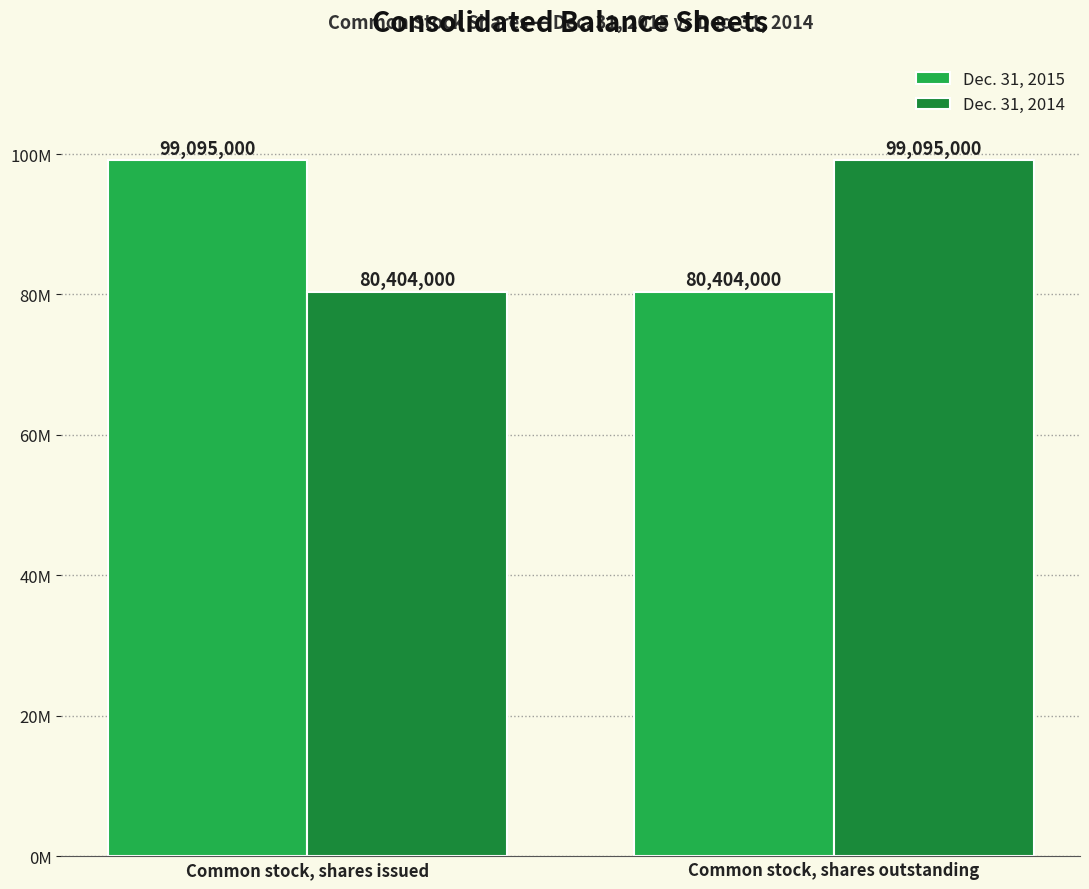

What are all the series names shown in the legend?

Dec. 31, 2015, Dec. 31, 2014